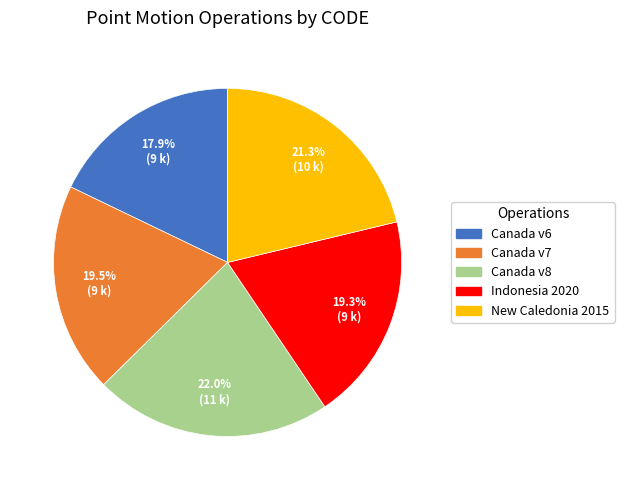

Is there a majority slice in this chart?

No